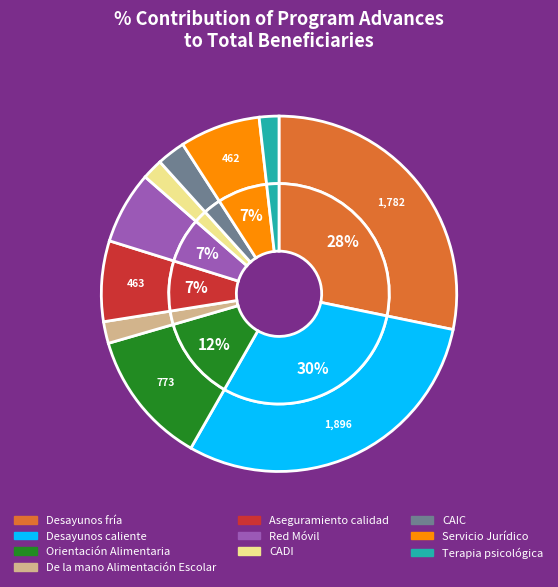

Count the number of slices in the pie.

10